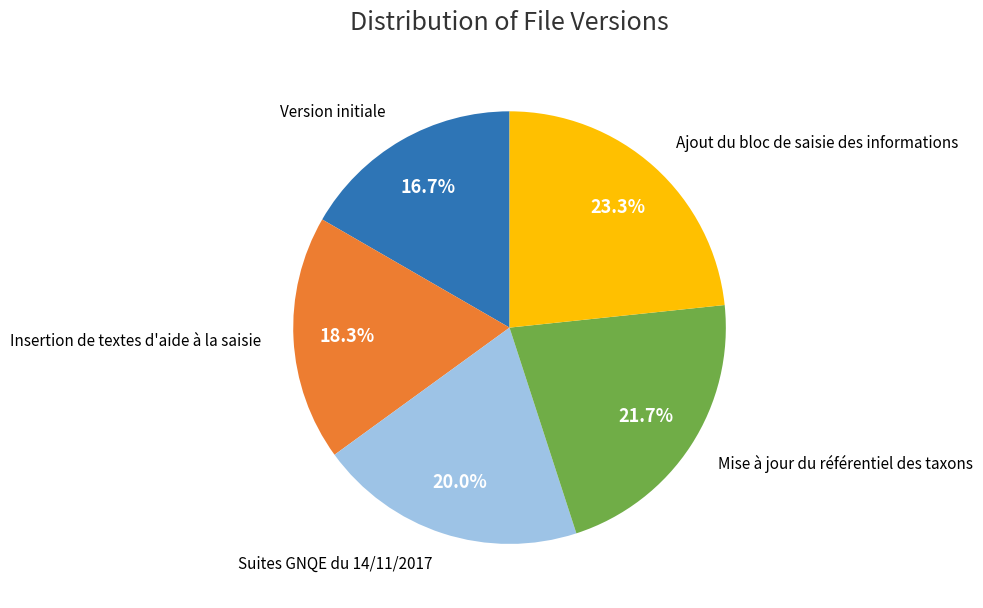

Is there any slice that represents more than half of the pie?

No